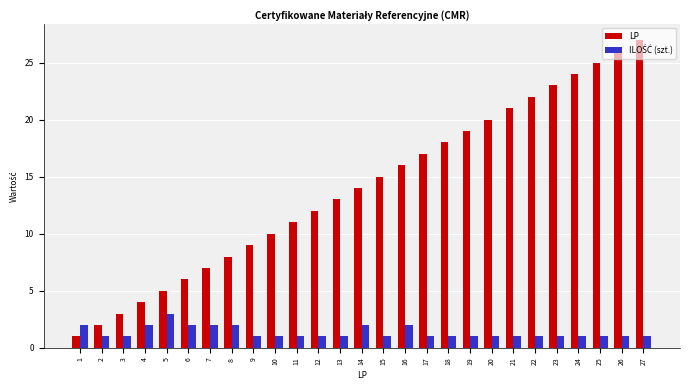

Which series has the largest total across all categories?

LP